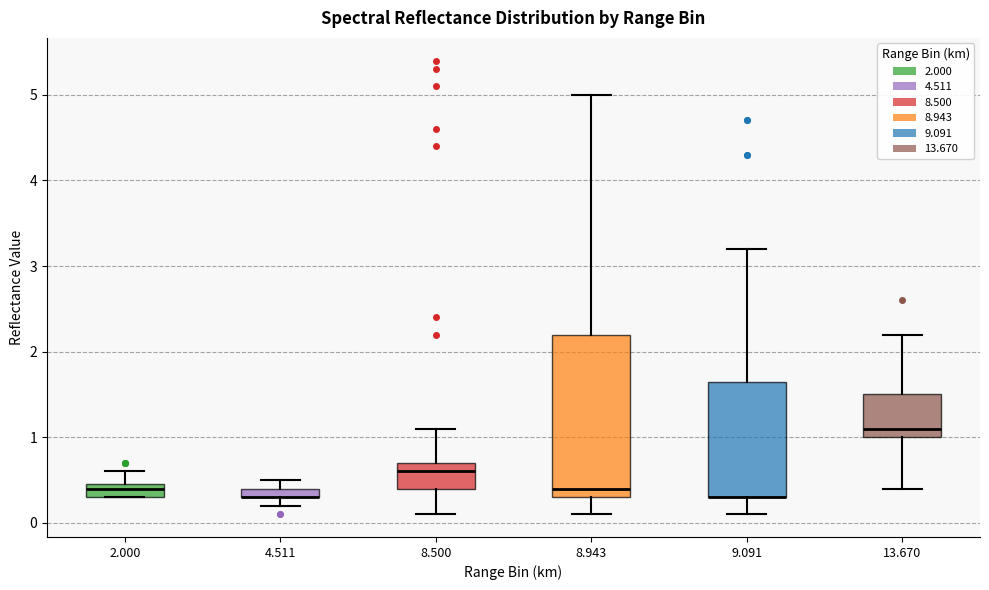

Where does the upper whisker of the box at x = 9.091 end on the y-axis? The values are not printed on the chart, so give them approximately, as read against the axis.

3.2